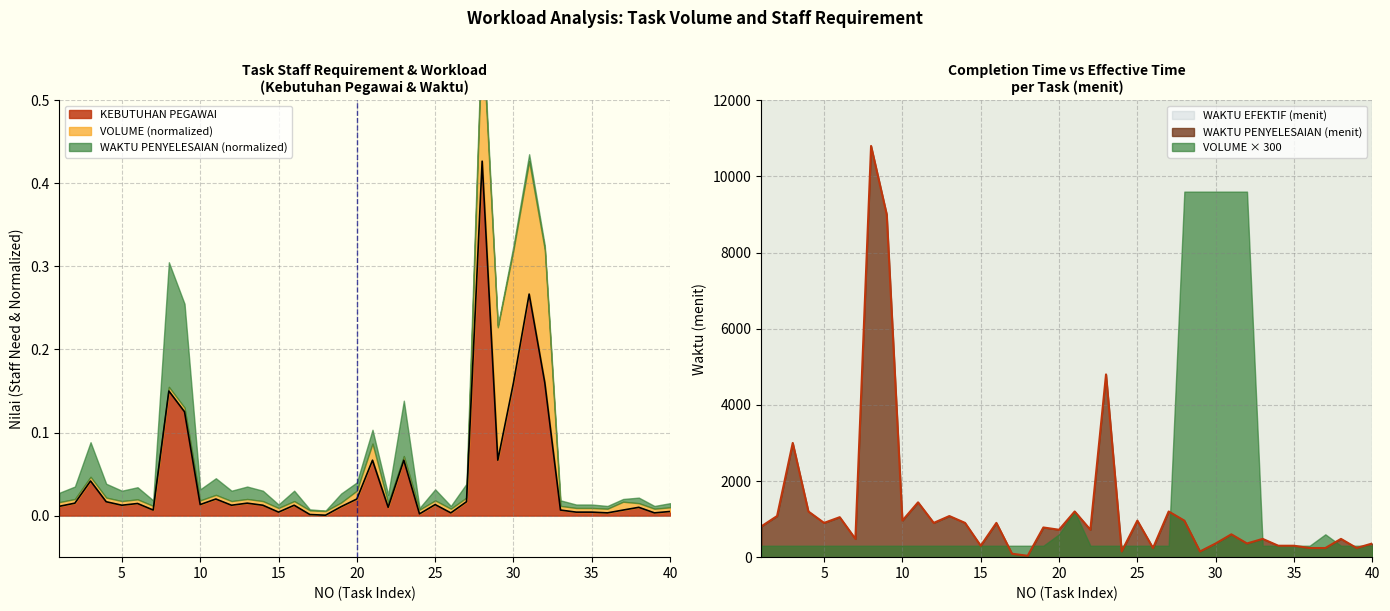

Rank the series by their average value, from highest to lowest.

WAKTU PENYELESAIAN (menit), KEBUTUHAN PEGAWAI